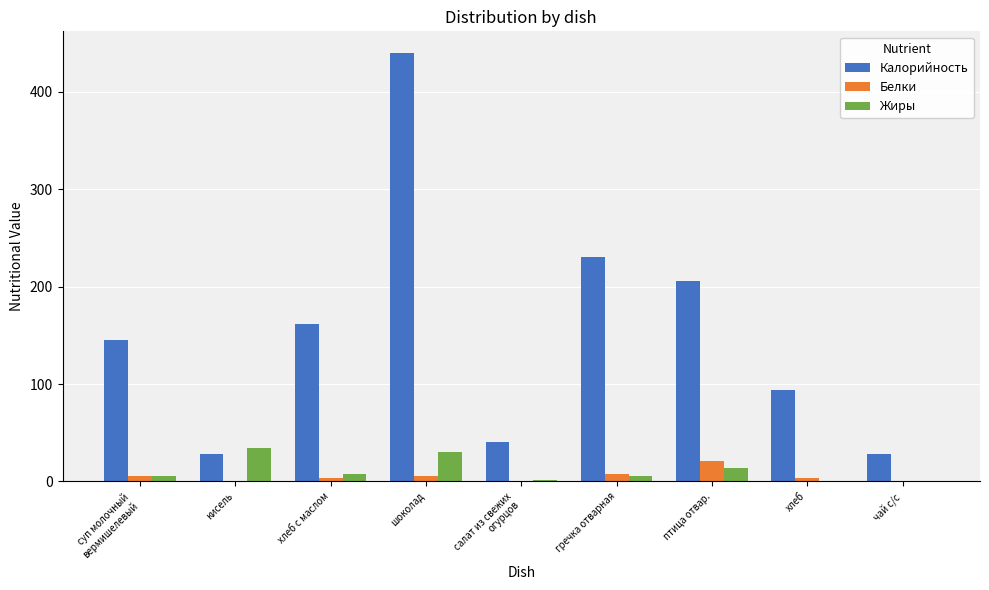

Which series changed the most between шоколад and гречка отварная?

Калорийность